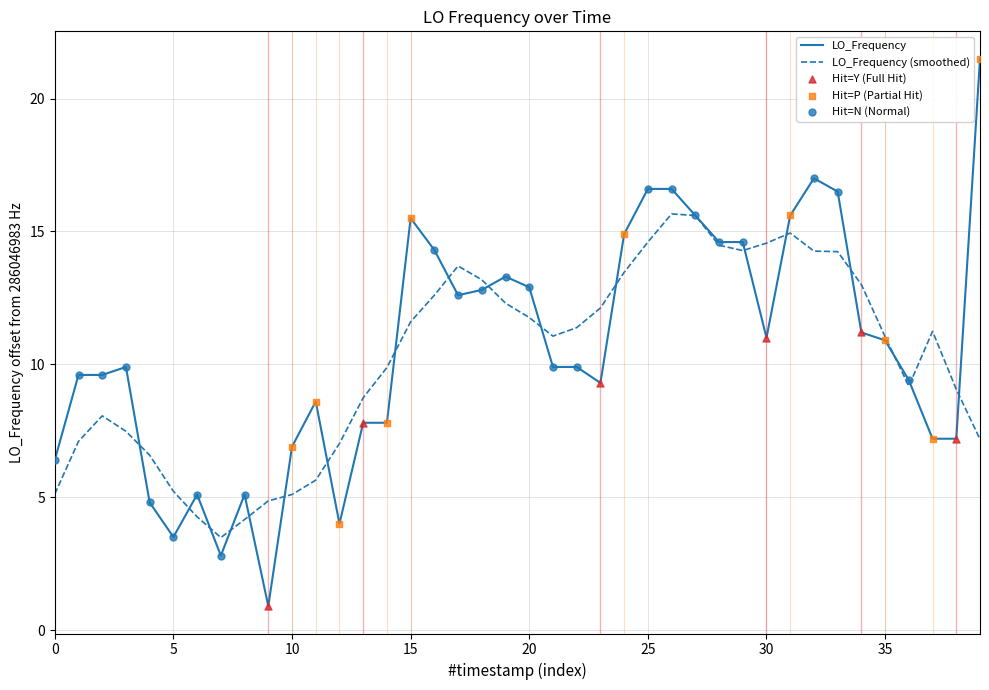

Which series has the largest range (max minus min)?

LO_Frequency